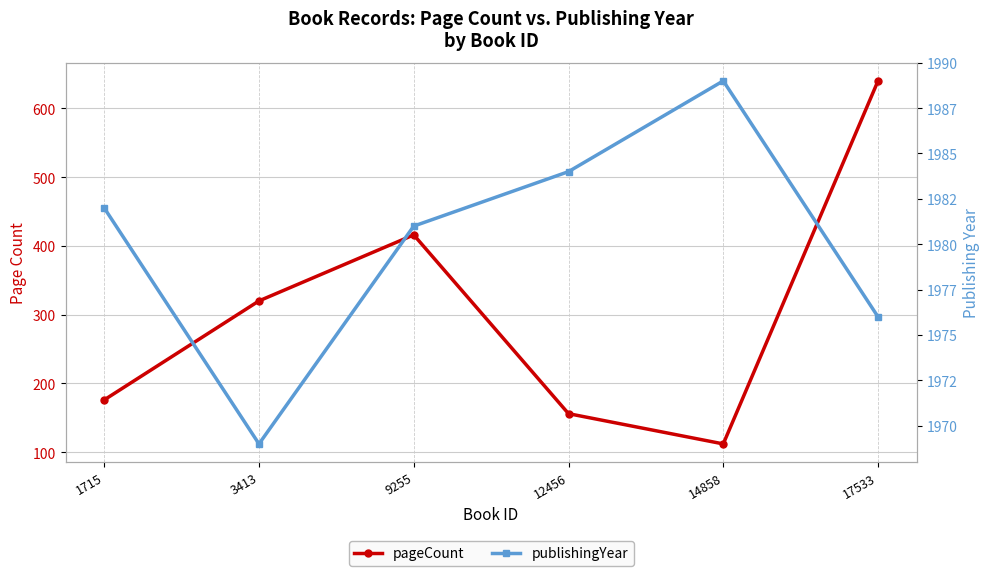

At which category is the sum across all series the highest?

17533